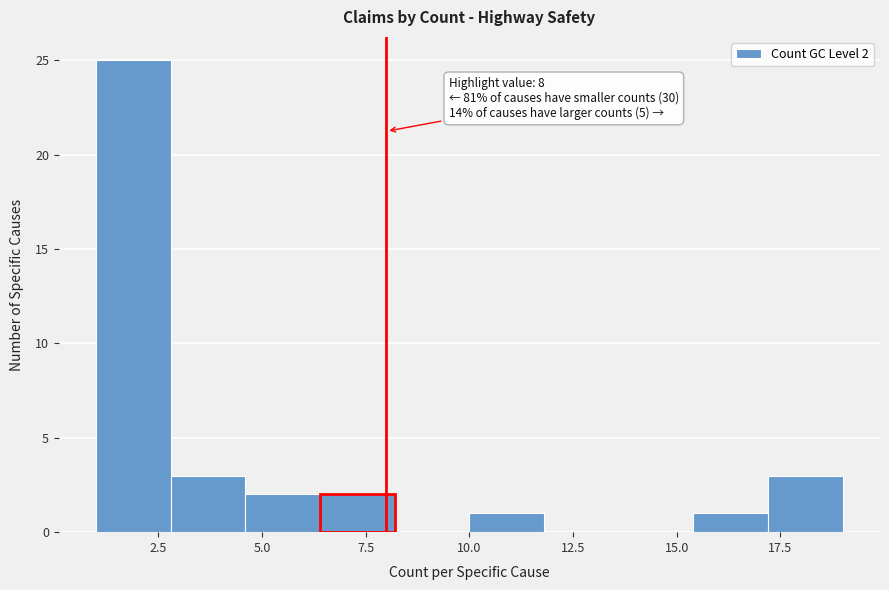

Around what value on the x-axis is the tallest bar? Give the approximate position of its centre, as read against the axis.

2.0